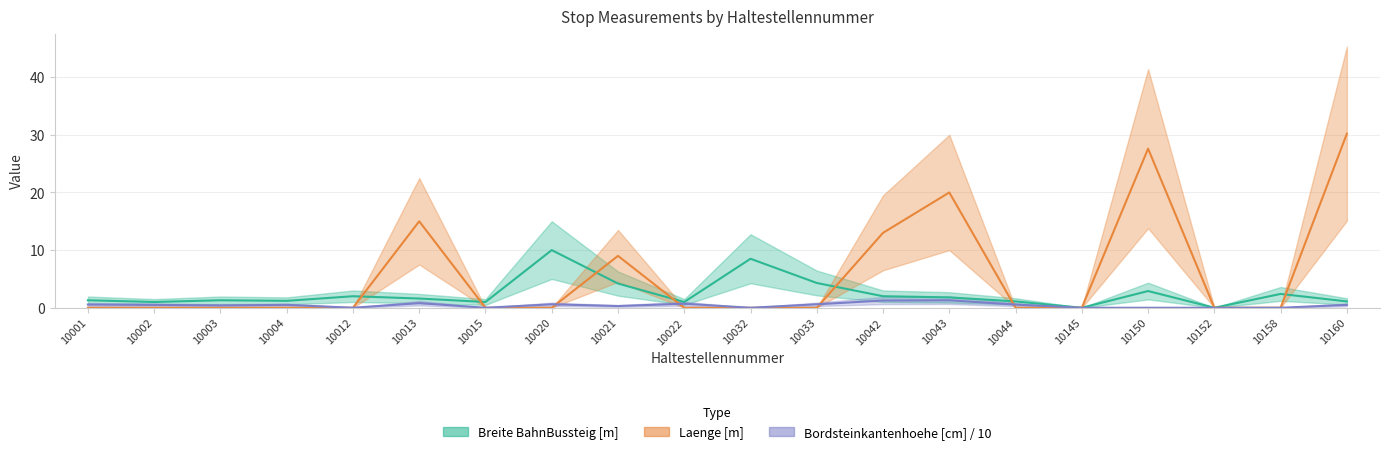

What are all the series names shown in the legend?

Breite BahnBussteig [m], Laenge [m], Bordsteinkantenhoehe [cm]